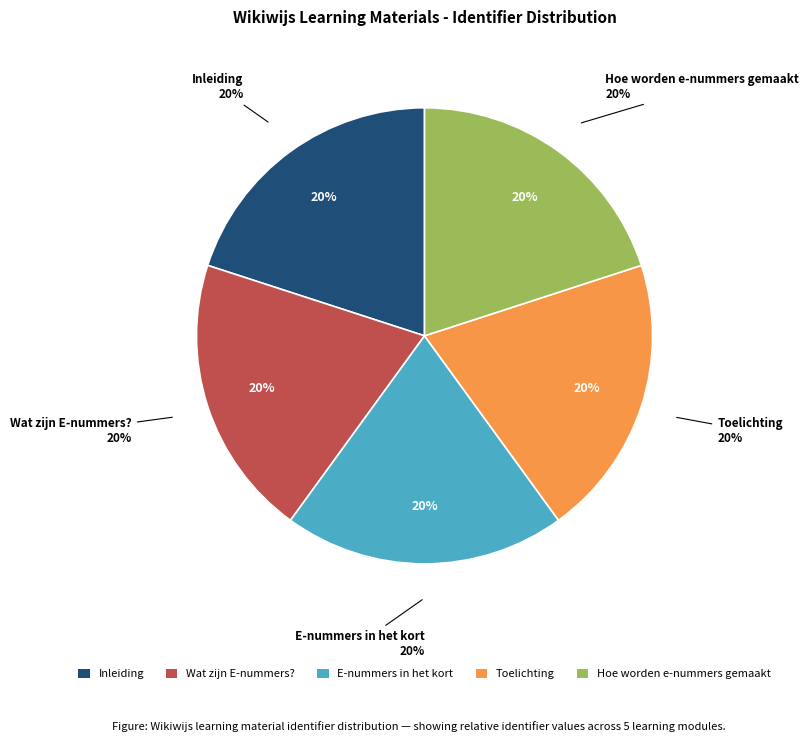

How many slices are in this pie chart?

5